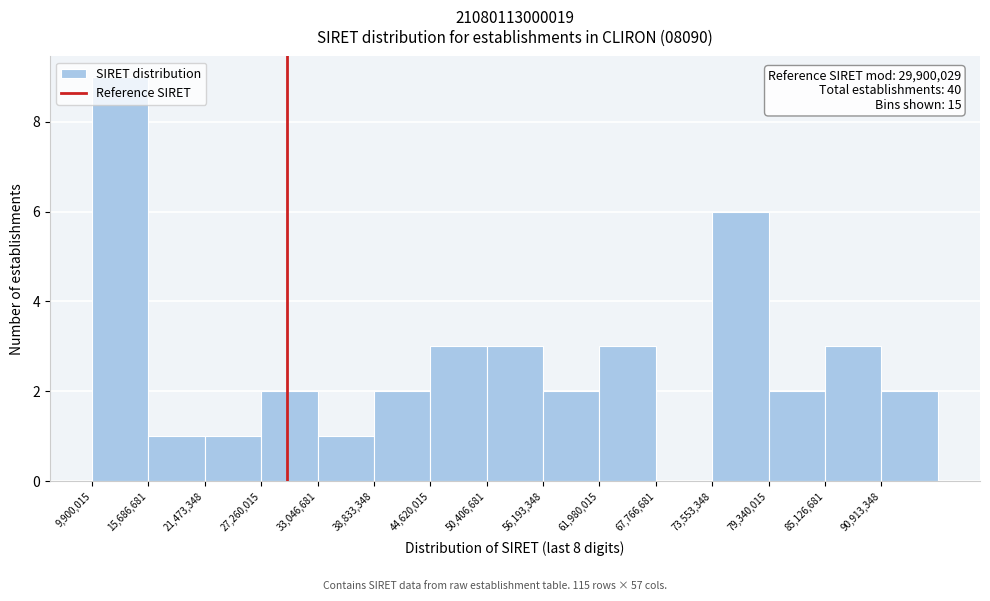

Over which range of the x-axis is the bar tallest?

10000000 to 16000000